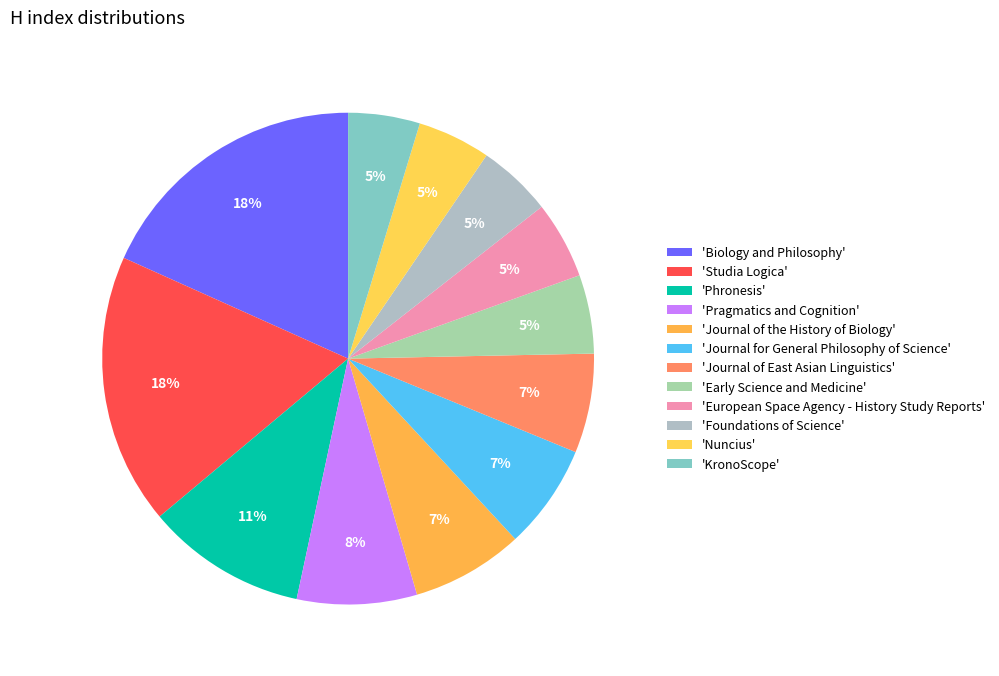

Is there any slice that represents more than half of the pie?

No